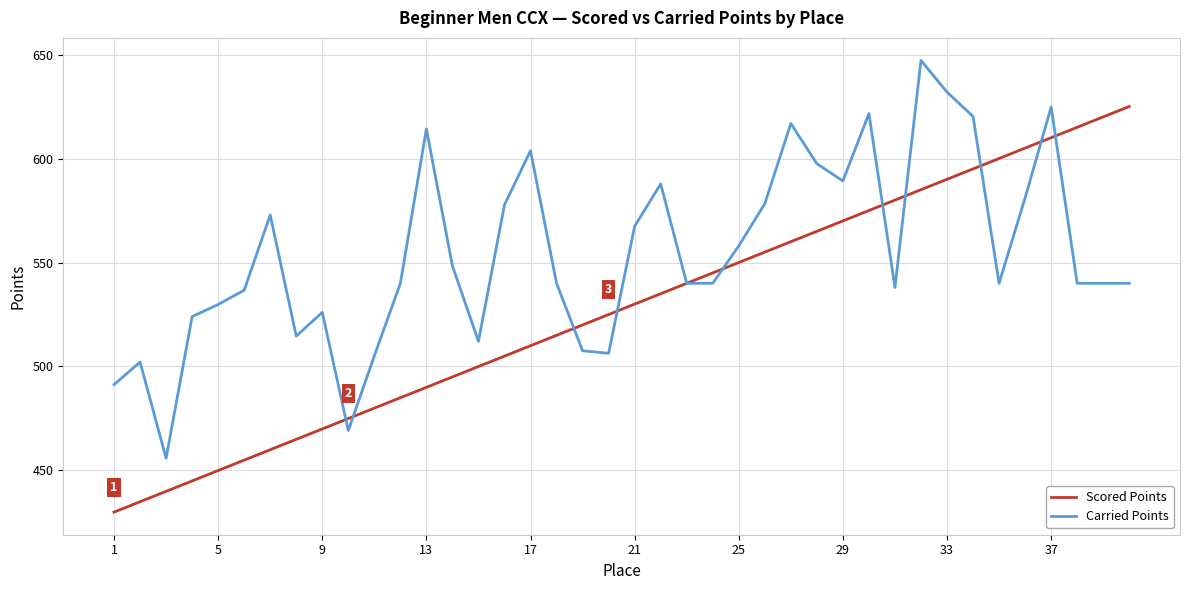

What is the maximum value for Scored Points?

625.1